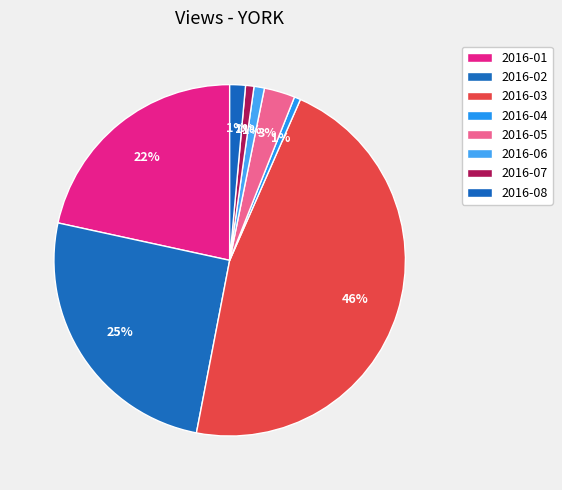

Is it true that 2016-02 is 35% of the pie?

False